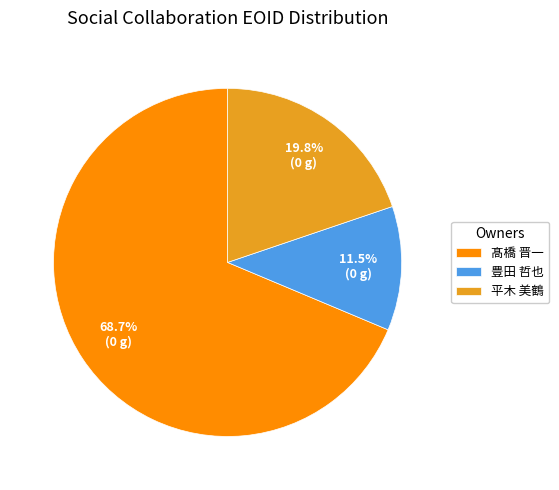

Which slice is the smallest?

豊田 哲也